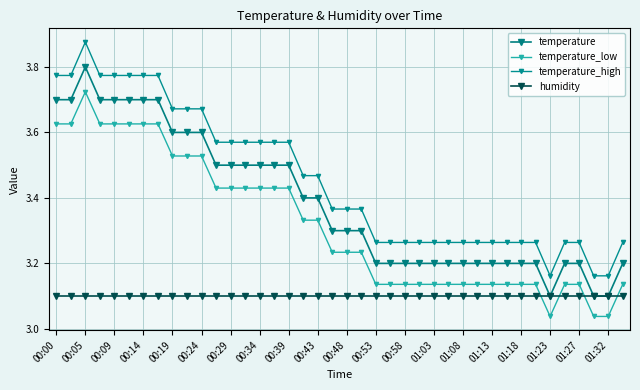

What is the smallest value displayed?

3.0